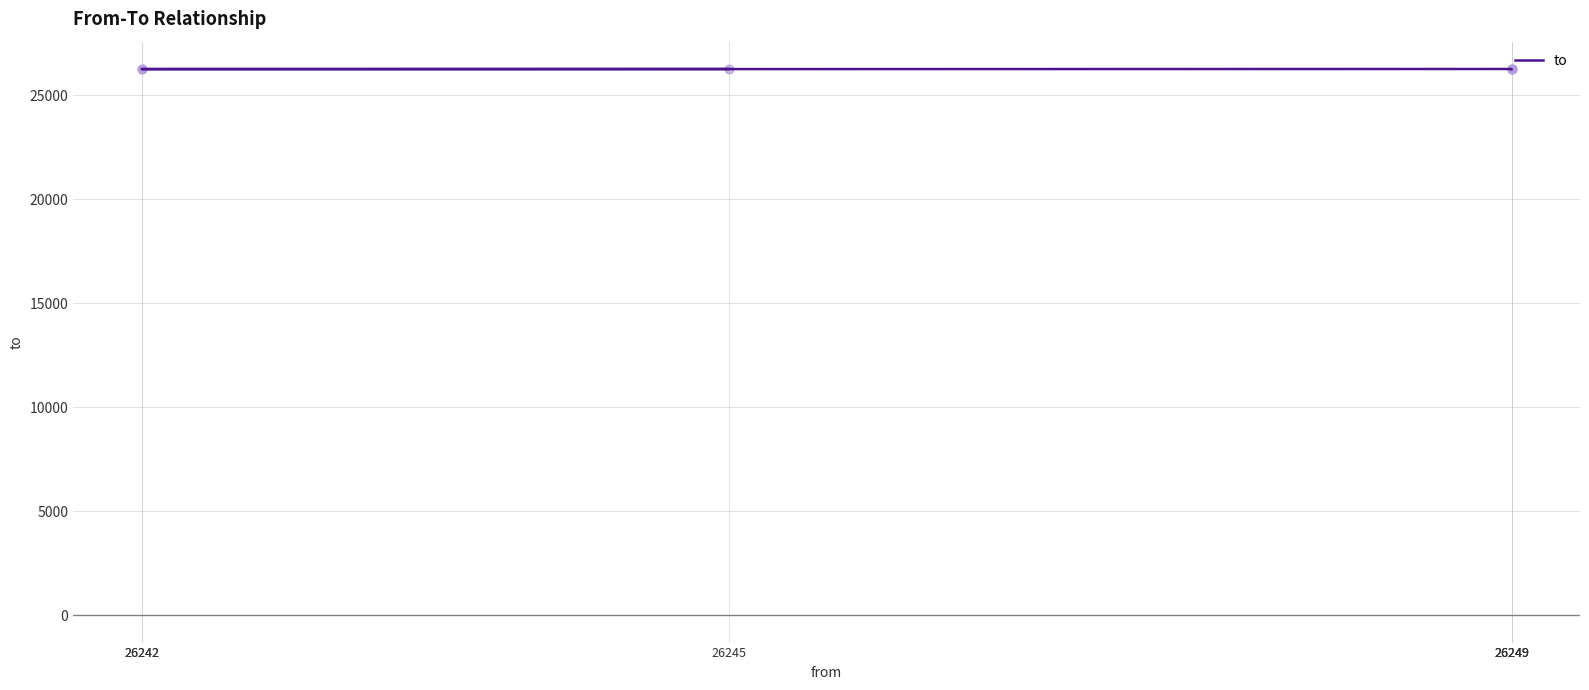

What is the ratio of the value at 26249 to the value at 26242?

1.0